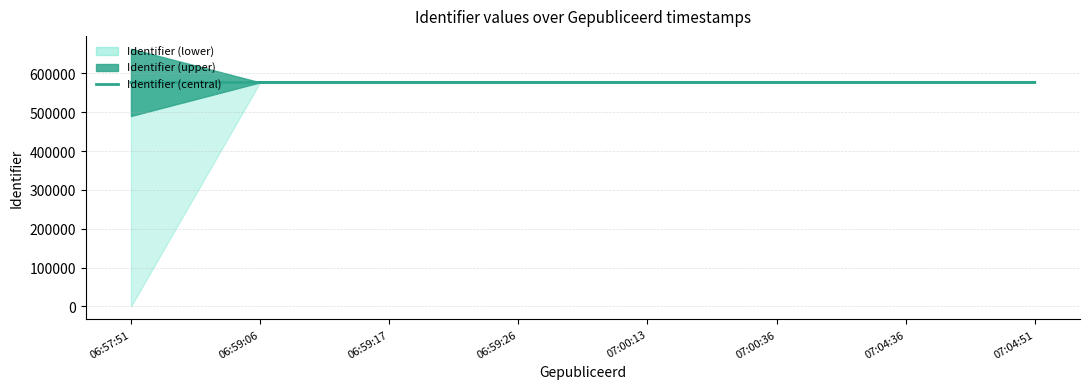

Does the chart display data point markers on the line(s)?

No